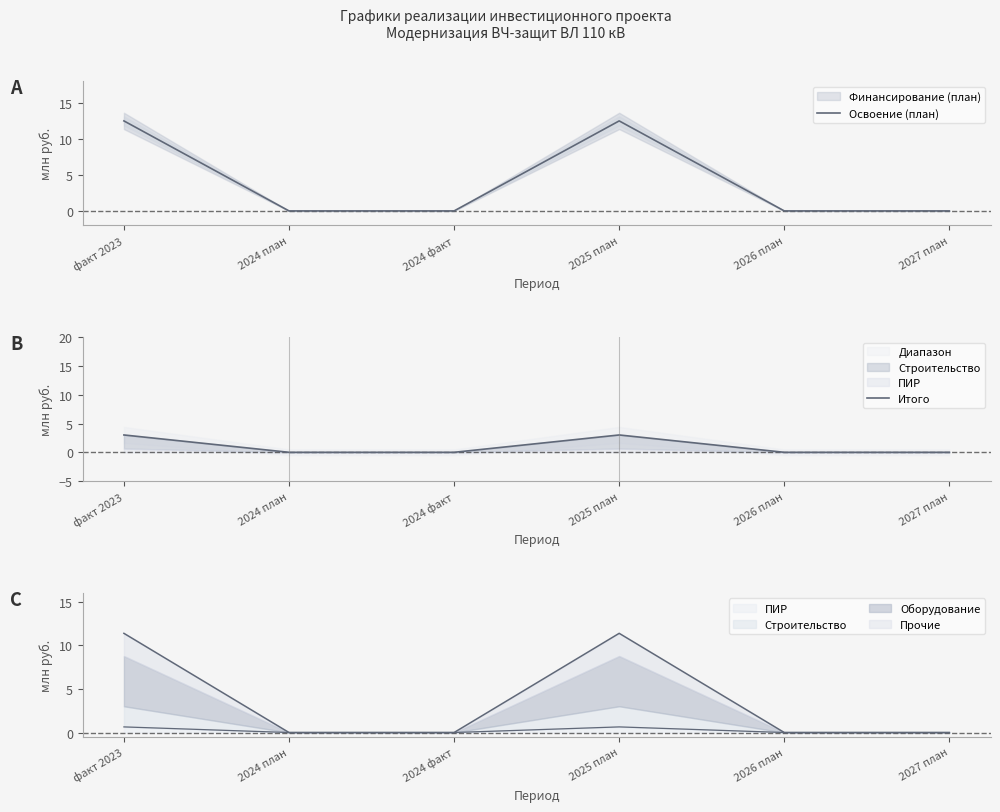

What is the label of the 6th point from the left?

2027 план